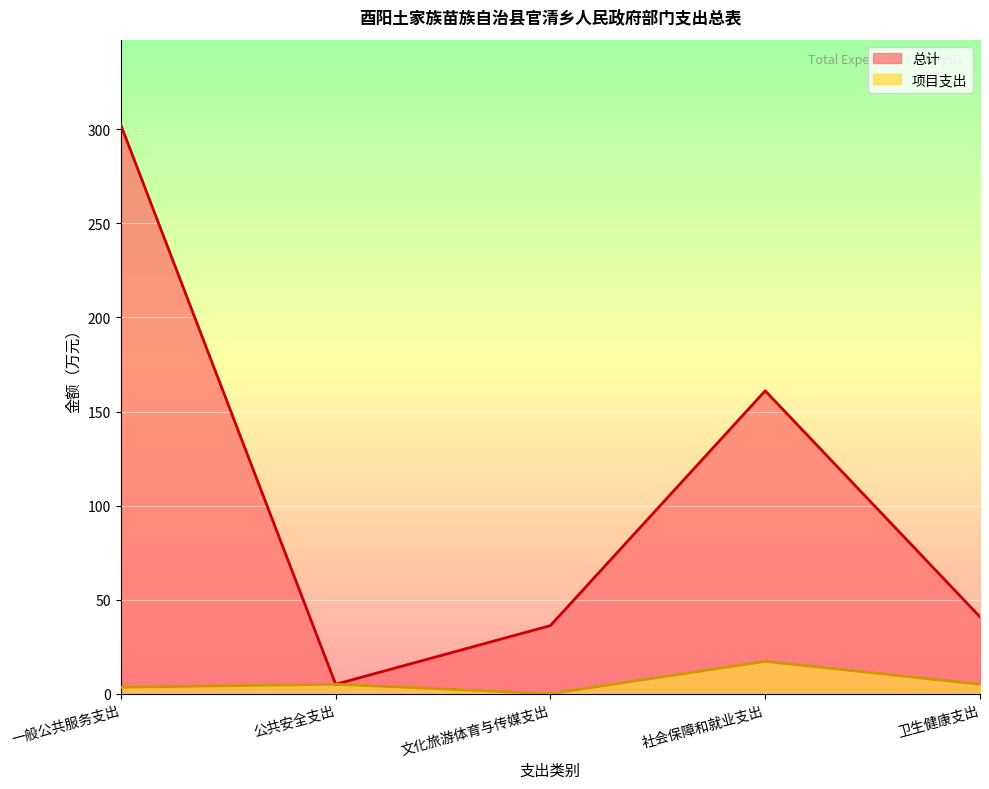

What is the difference between the second highest and second lowest values in the 总计 series?

124.8